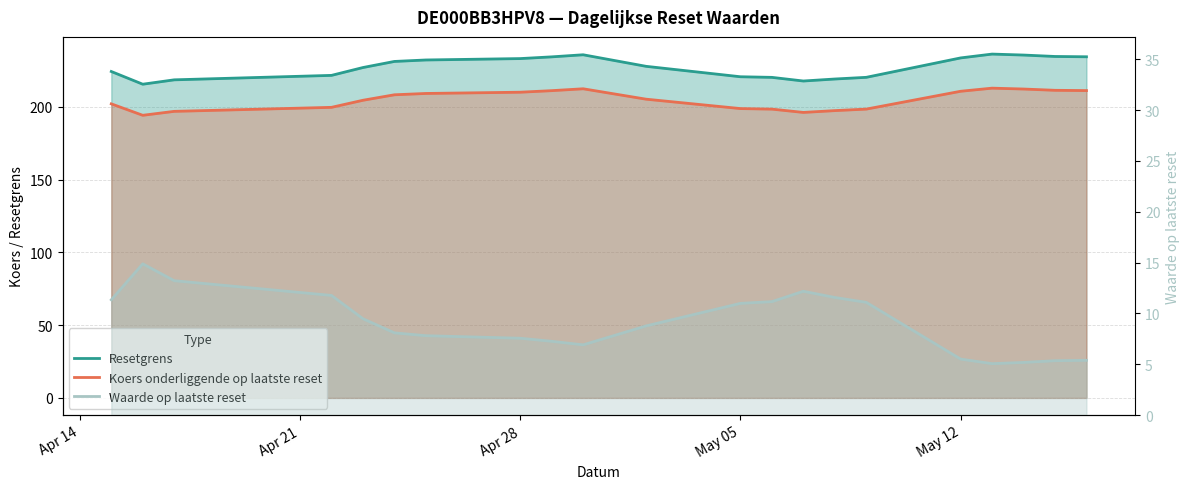

Which series has the largest total across all categories?

Resetgrens